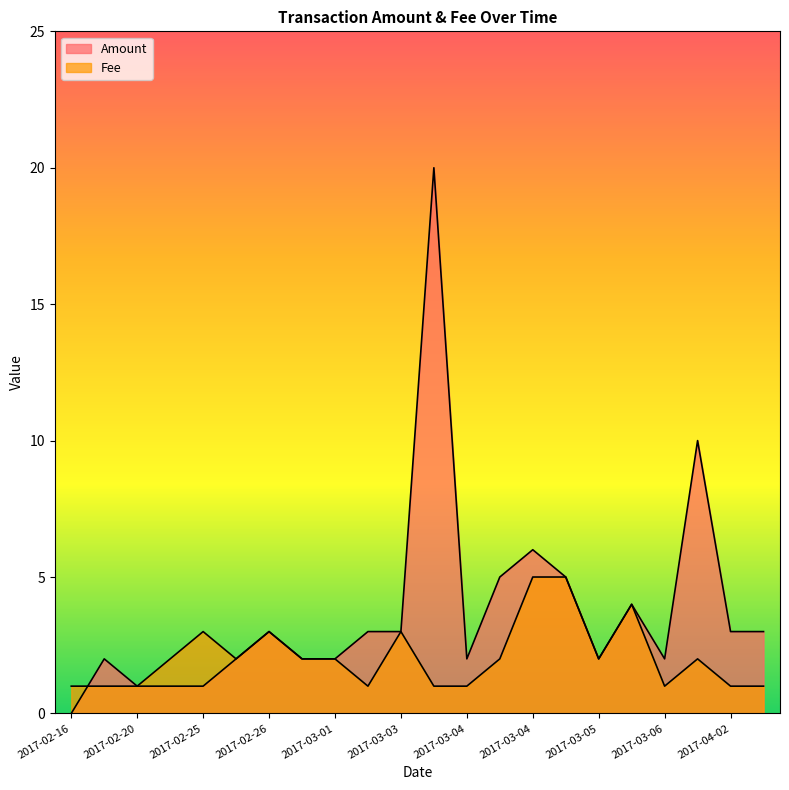

How many lines are shown in the chart?

2